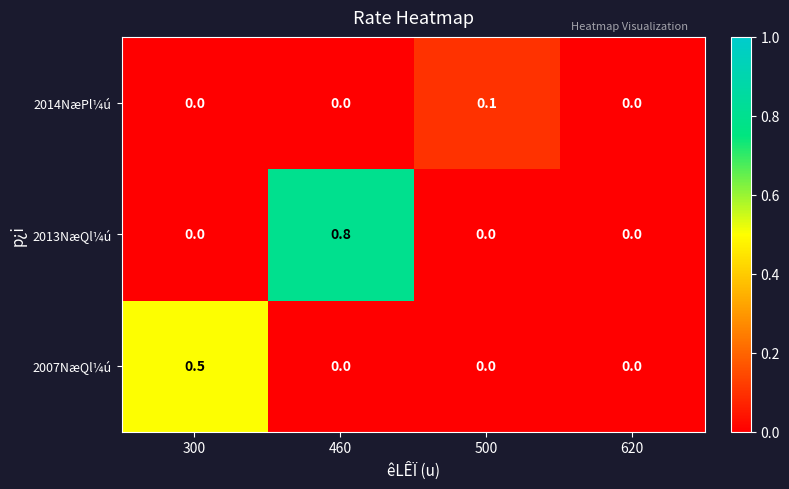

What is the maximum value for 2007NæQl¼ú?

0.5